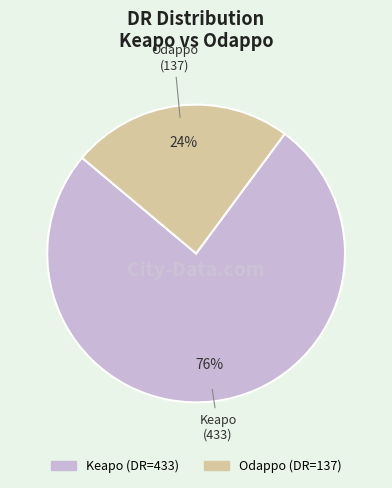

True or false: Odappo accounts for 11% of the total.

False